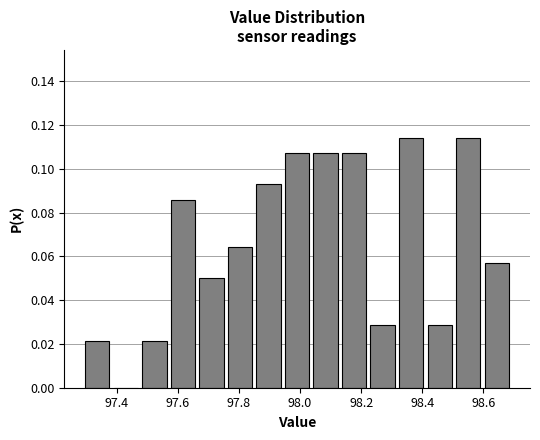

Reading left to right, list every bar in this chart as the range it spans on the x-axis followed by its height. Neither the bar edges nor the heights are printed on the chart, so give them approximately, as read against the axes.

97.30 to 97.38: 0.022
97.38 to 97.48: 0
97.48 to 97.58: 0.022
97.58 to 97.66: 0.086
97.66 to 97.76: 0.050
97.76 to 97.86: 0.064
97.86 to 97.94: 0.092
97.94 to 98.04: 0.108
98.04 to 98.14: 0.108
98.14 to 98.22: 0.108
98.22 to 98.32: 0.028
98.32 to 98.42: 0.114
98.42 to 98.50: 0.028
98.50 to 98.60: 0.114
98.60 to 98.70: 0.058